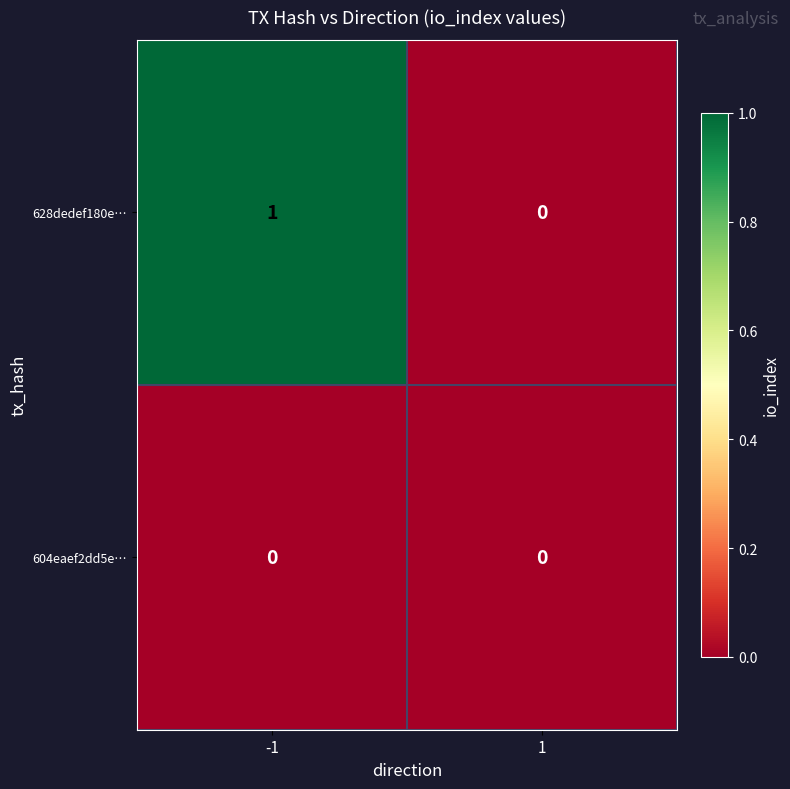

At which category does the chart reach its peak across all series?

-1